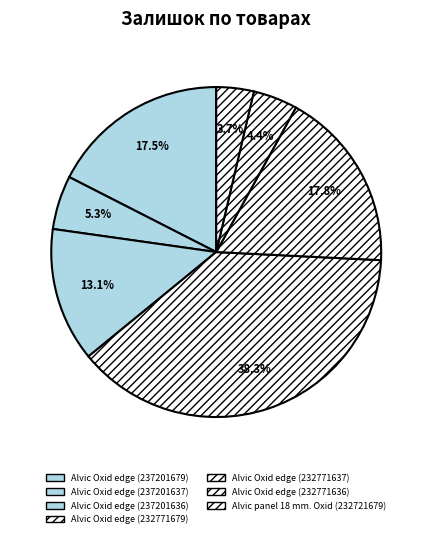

Which slice is the largest?

Alvic Oxid edge (232771679)